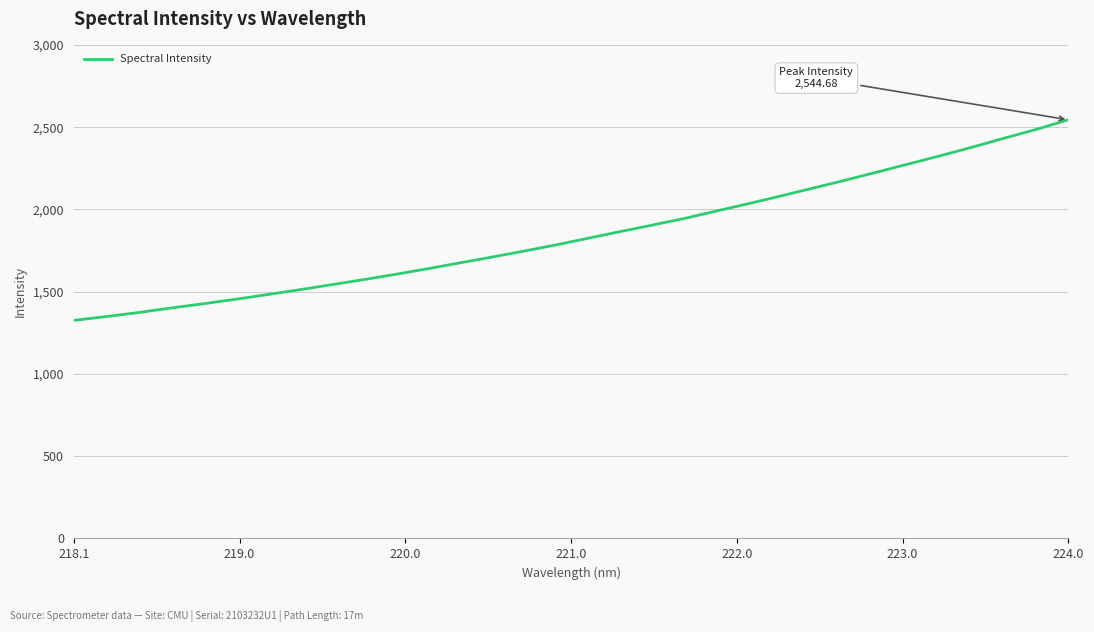

What is the difference between the maximum and minimum values?

1219.2